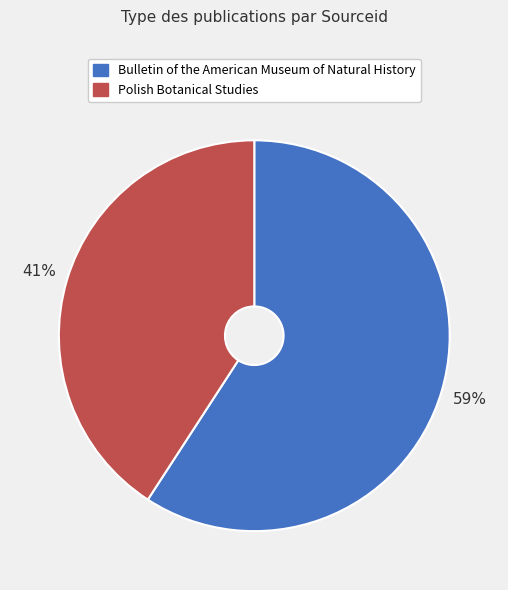

To the nearest percent, what is the difference between the Bulletin of the American Museum of Natural History and Polish Botanical Studies slice percentages?

18%